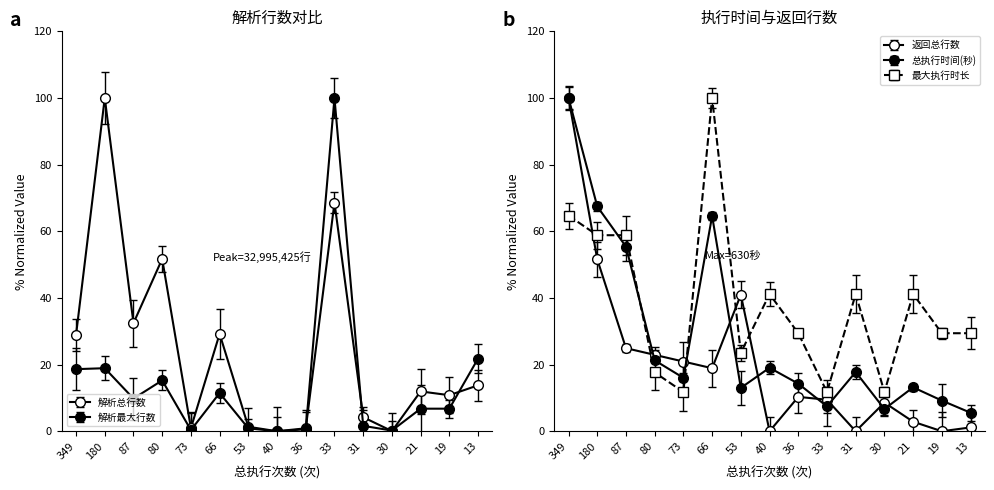

At which label does 最大执行时长 reach its peak?

66